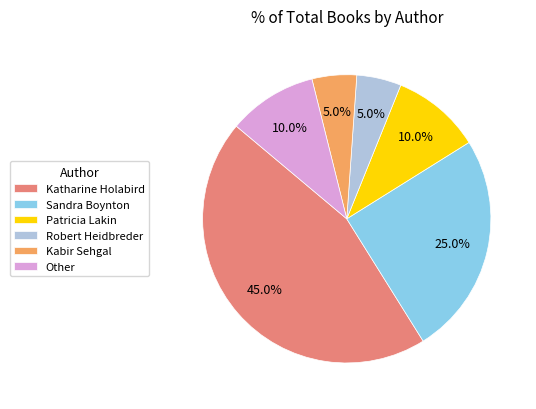

The Katharine Holabird slice represents 35% of the pie. True or false?

False